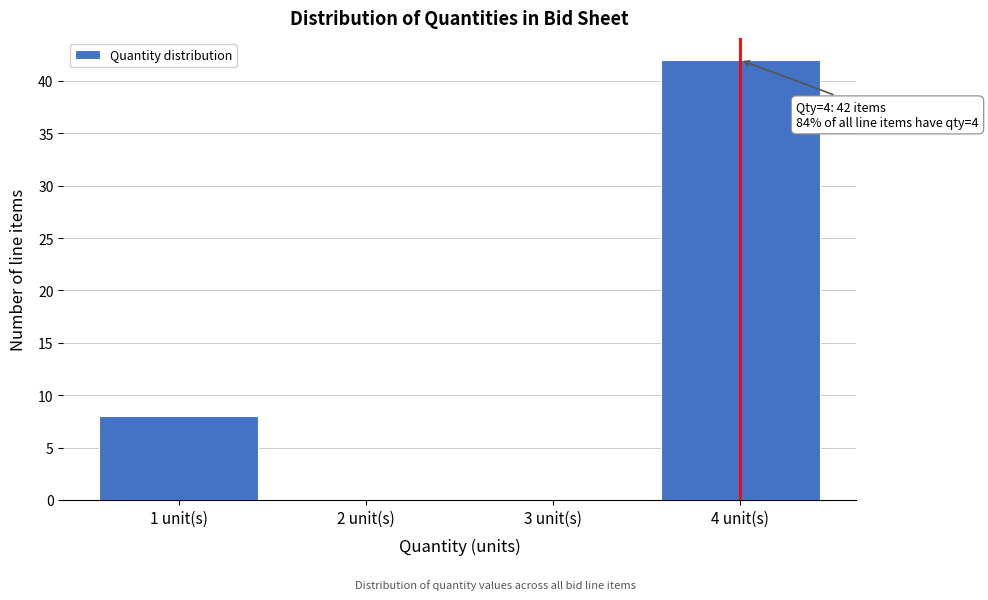

Reading left to right, what are all the values shown in this chart?

1 unit(s)=8	2 unit(s)=0	3 unit(s)=0	4 unit(s)=42